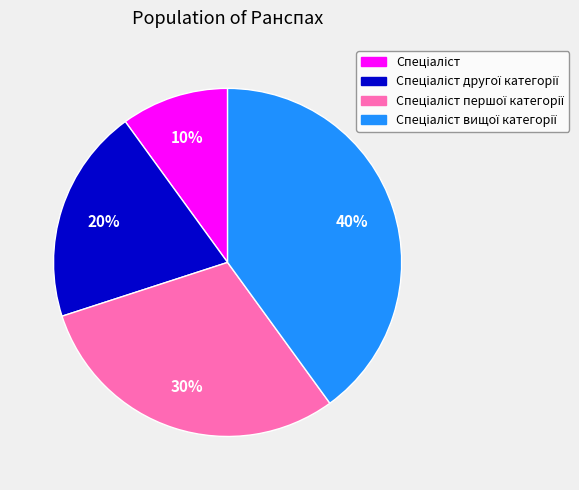

Does any single category account for the majority?

No